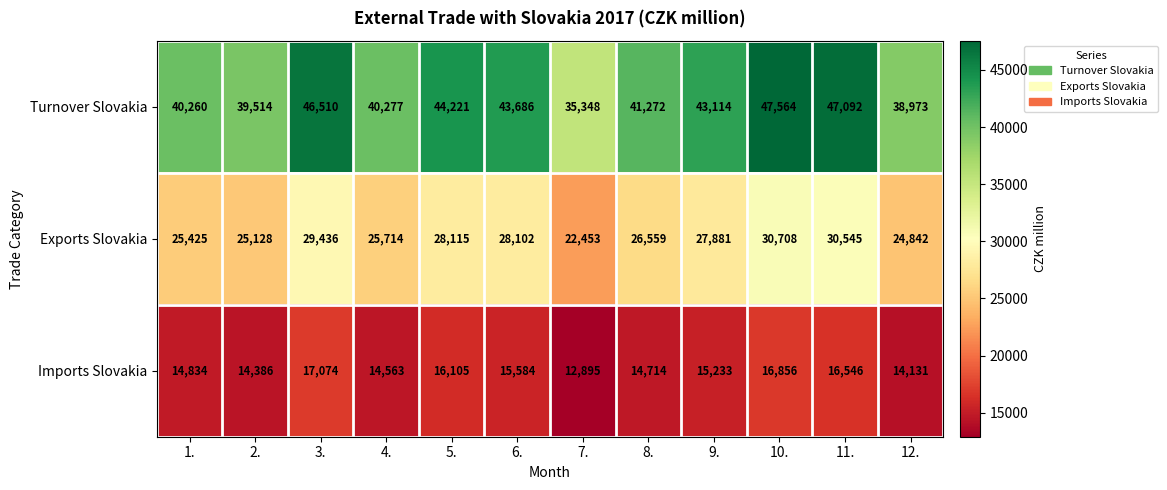

At which label is Exports Slovakia closest to 26580?

8.